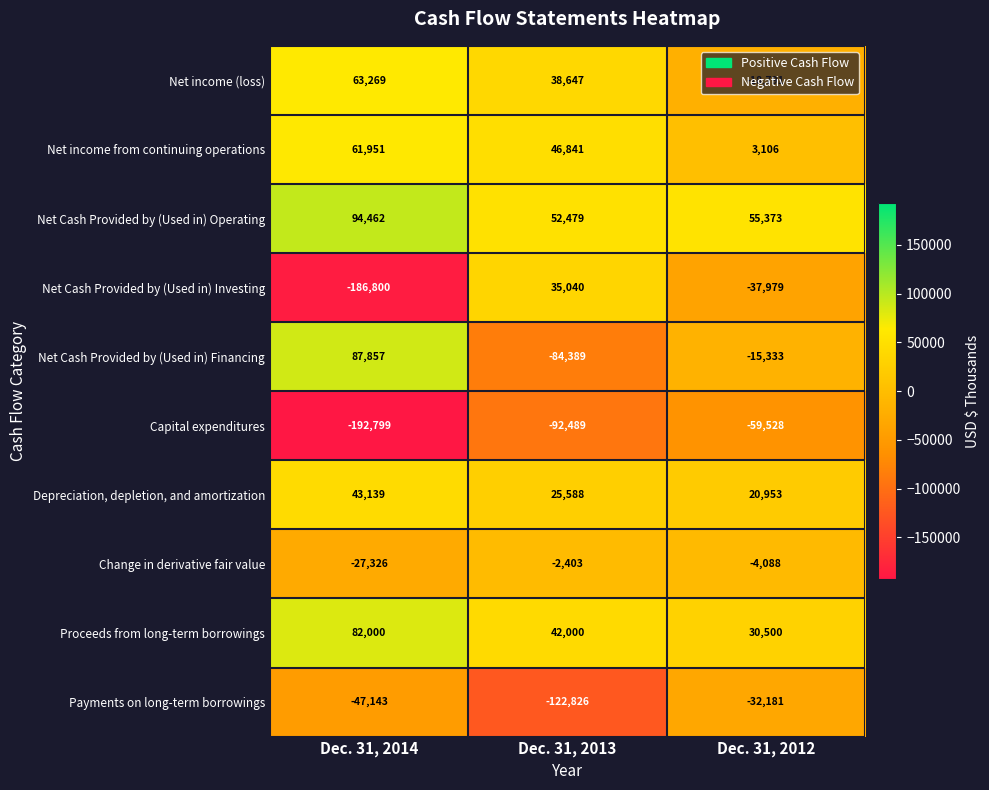

At which category is the sum across all series the highest?

Dec. 31, 2014